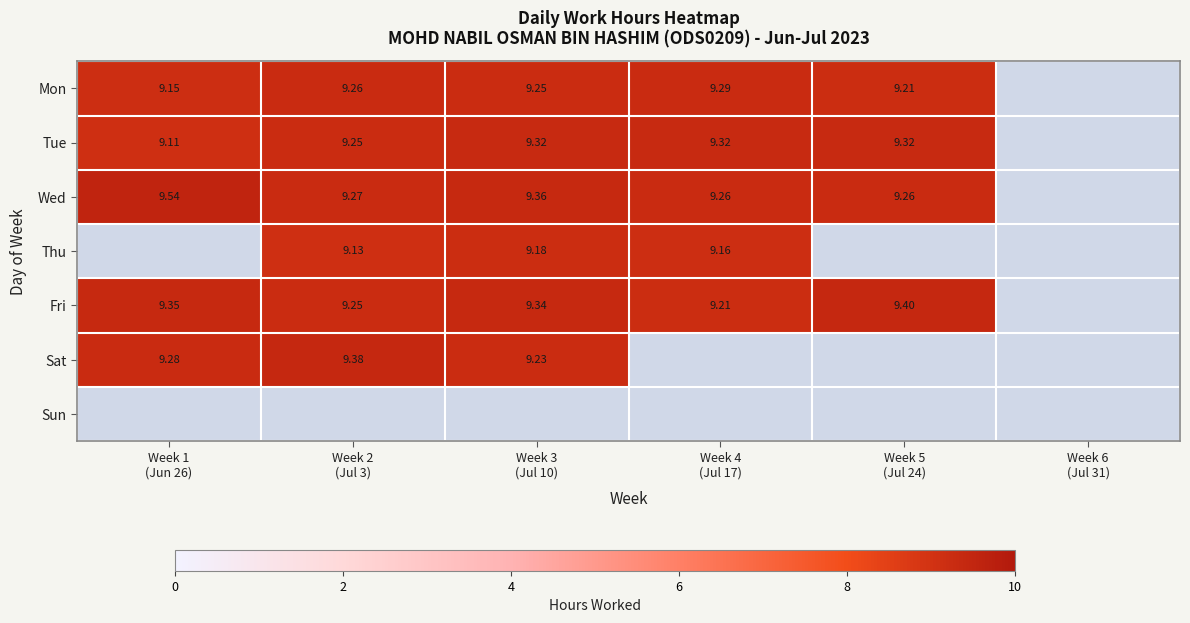

Which has a higher value, Week 5
(Jul 24) or Week 1
(Jun 26)?

Week 5
(Jul 24)